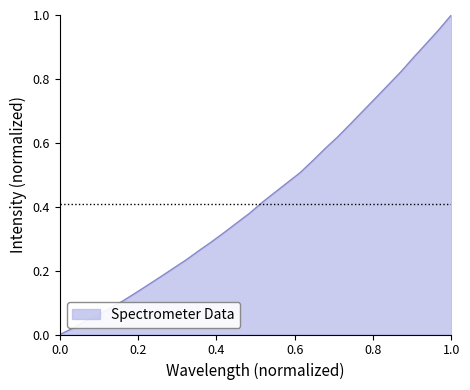

What is the label of the 29th point from the right?

0.4